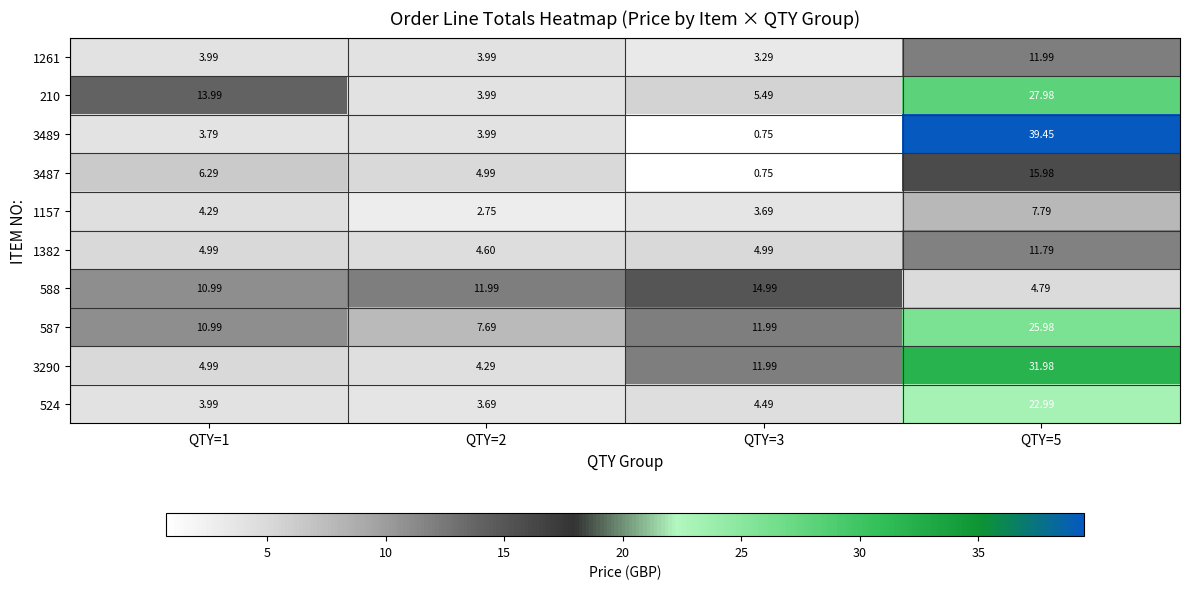

Is the value of 1382 at QTY=5 greater than the value of 1157 at QTY=5?

Yes